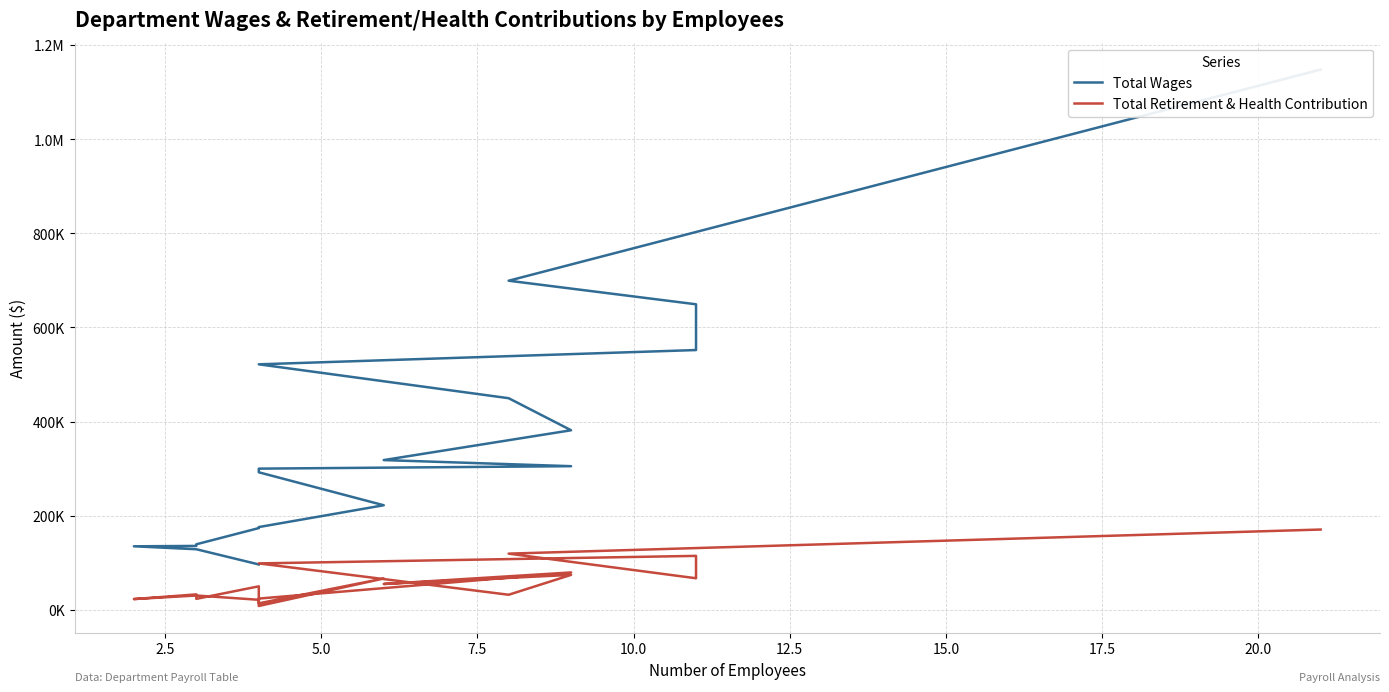

What is the average value of the Total Wages series?

359170